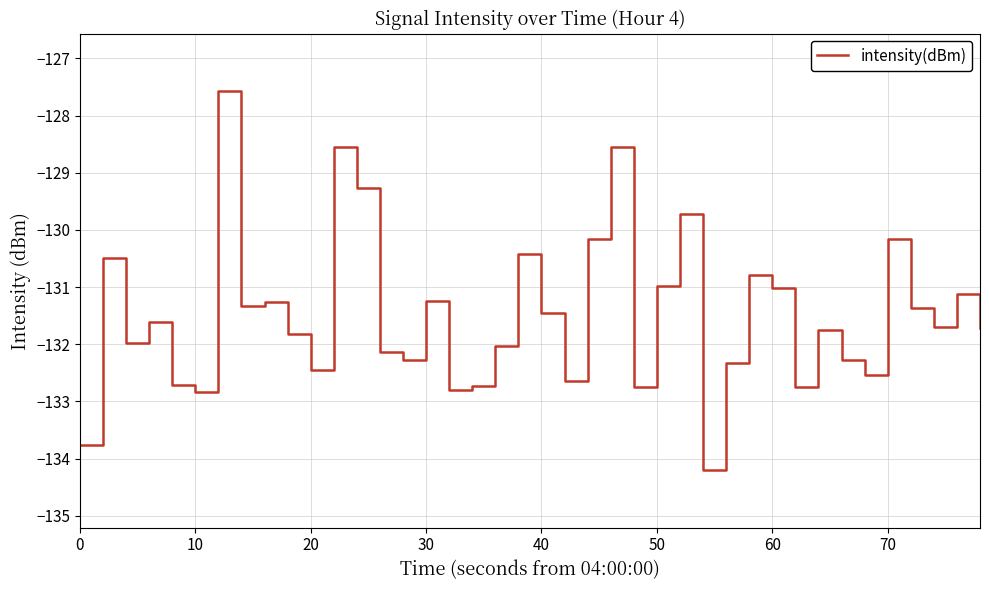

What is the difference between the maximum and minimum values?

6.6